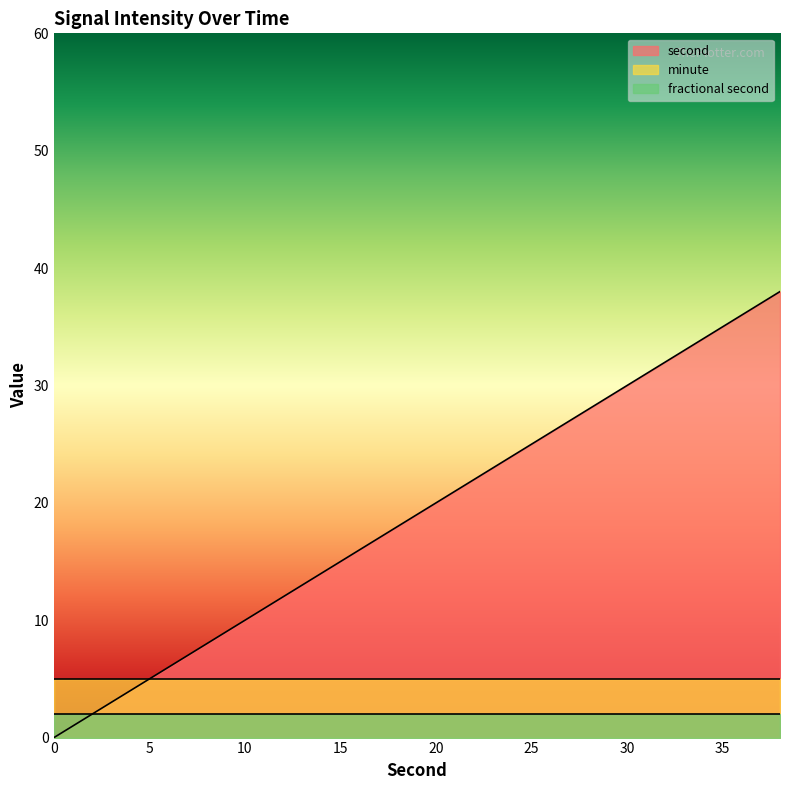

At how many categories does at least one series exceed 4?

20